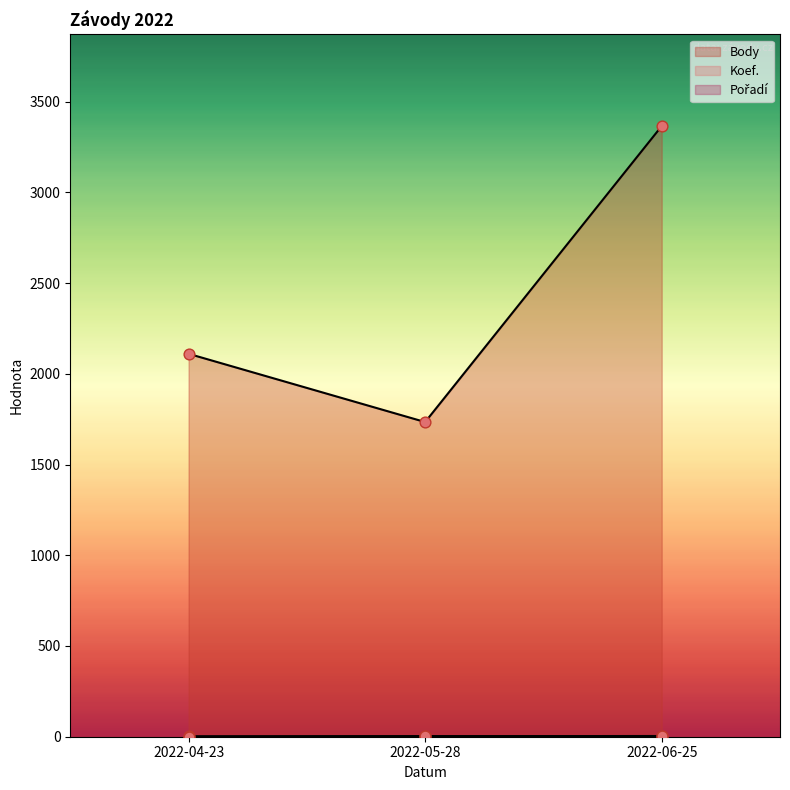

Which series has the largest total across all categories?

Body